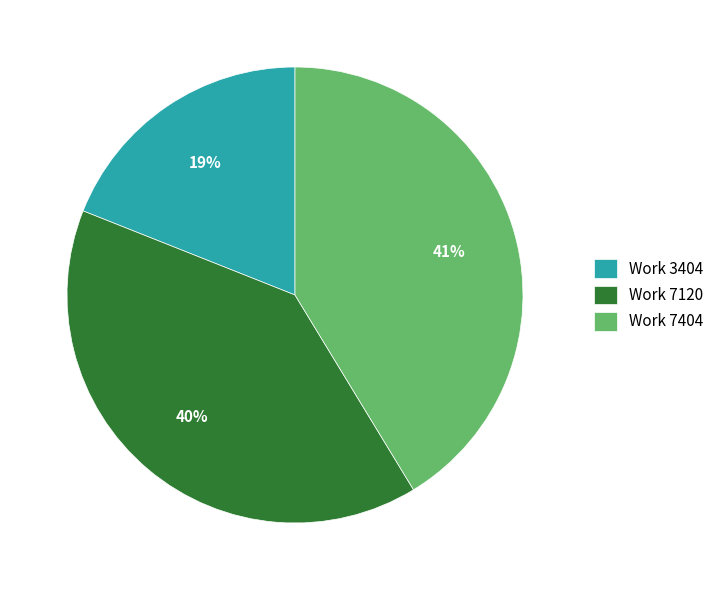

Combined, do Work 7404 and Work 3404 account for over 50%?

Yes